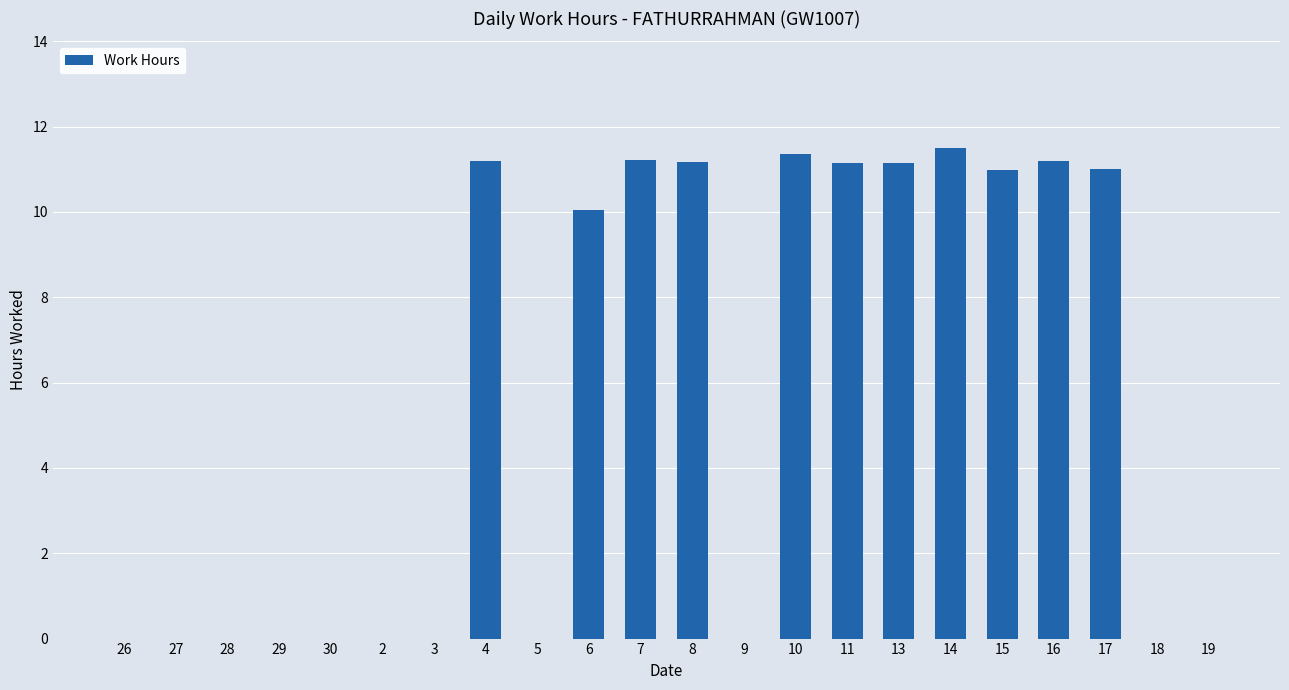

At which category does the chart reach its peak across all series?

14